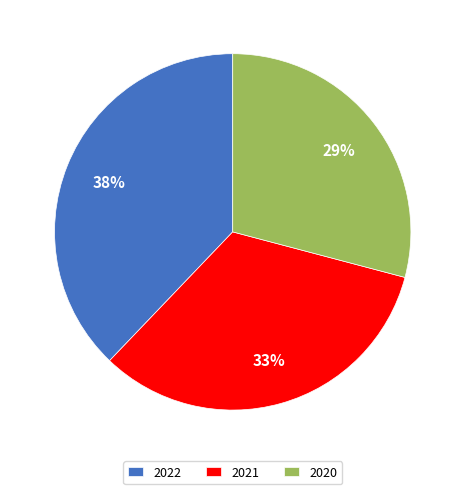

Does 2021 account for over 50% of the chart?

No